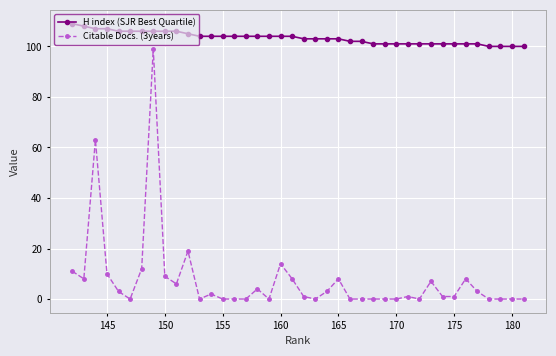

What is the difference between the second highest and second lowest values in the H index (SJR Best Quartile) series?

8